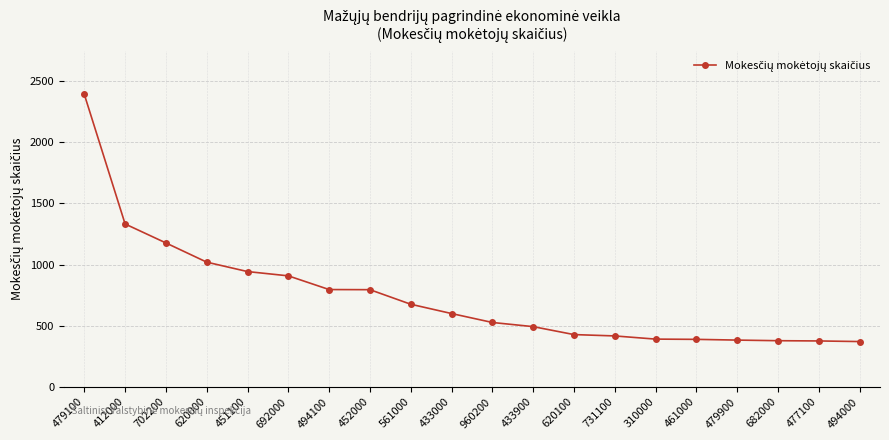

True or false: the data shows 908 at 692000.

True